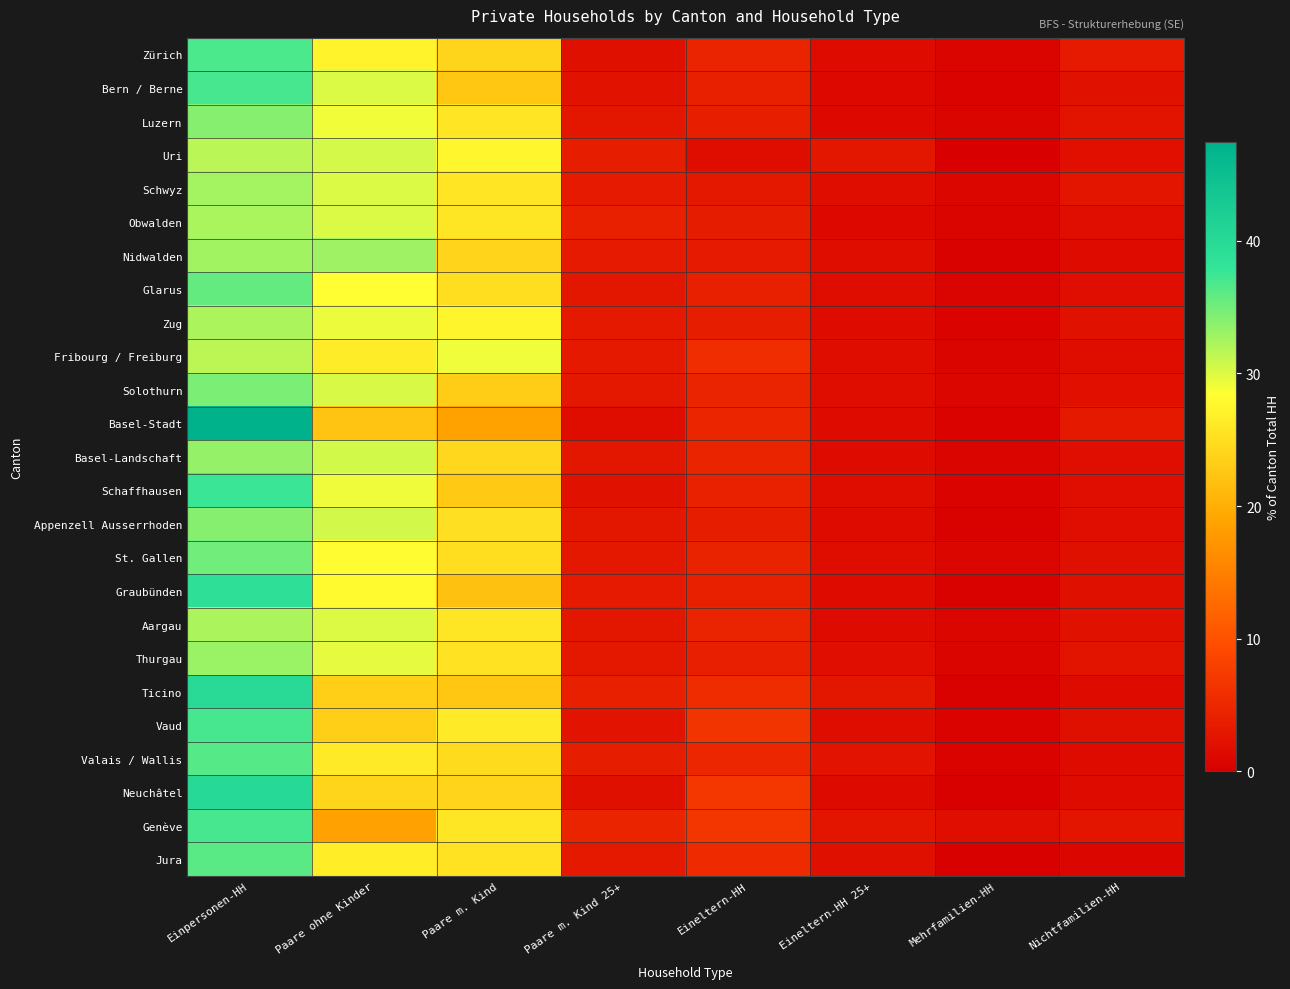

At Paare ohne Kinder, list the series in order from largest to smallest.

Nidwalden, Basel-Landschaft, Appenzell Ausserrhoden, Uri, Solothurn, Schwyz, Obwalden, Bern / Berne, Aargau, Thurgau, Zug, Schaffhausen, Luzern, Glarus, St. Gallen, Graubünden, Zürich, Jura, Fribourg / Freiburg, Valais / Wallis, Neuchâtel, Vaud, Ticino, Basel-Stadt, Genève